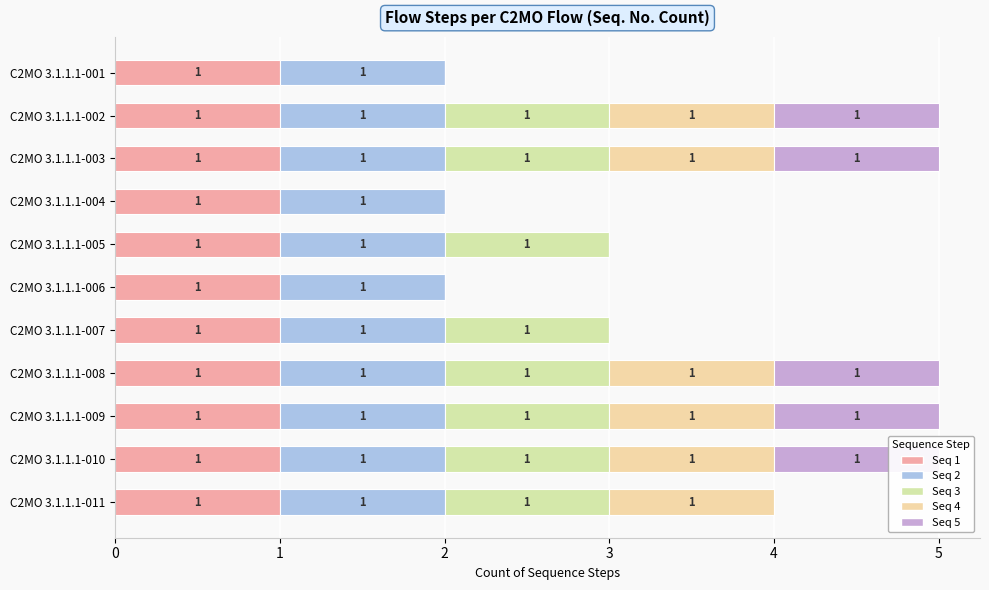

Which series has the widest spread of values?

Seq 3